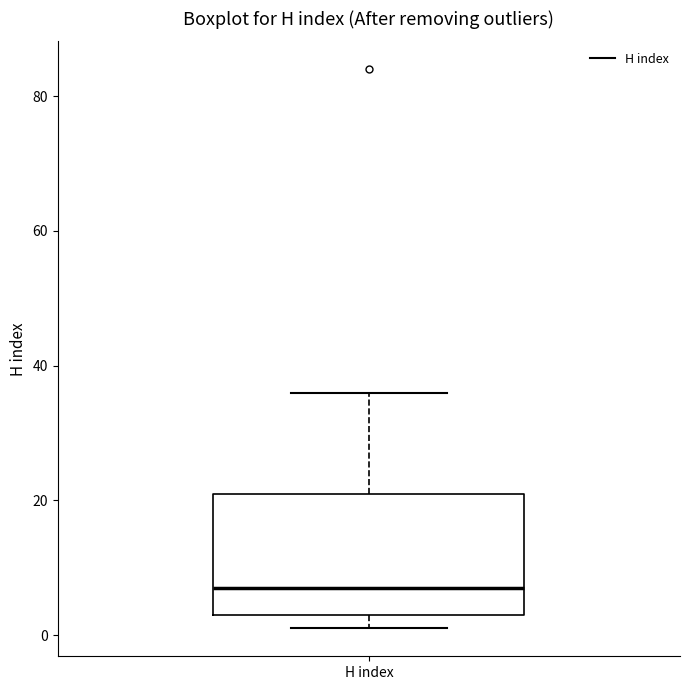

Transcribe this box plot: give where the median line is, the range the box spans, and where the two whiskers end, as read against the y-axis. The values are not printed on the chart, so give them approximately, as read against the axis.

median 8, box 4 to 22, whiskers 2 to 36